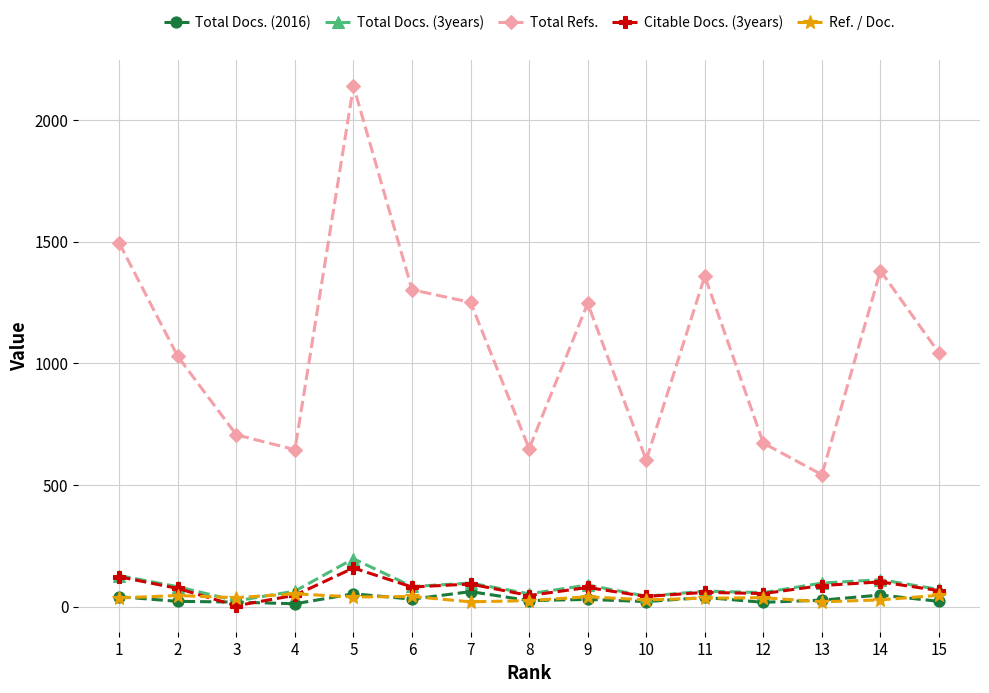

How many categories are shown in the chart?

15